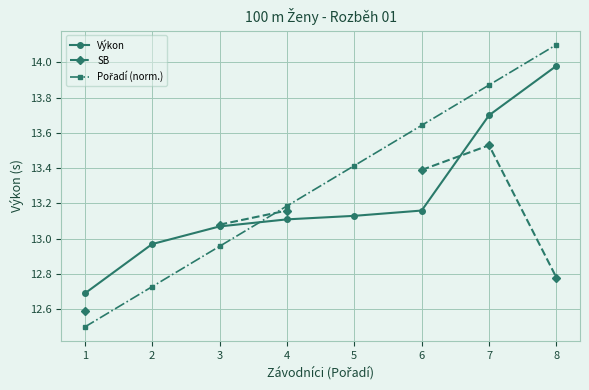

How many lines are shown in the chart?

3